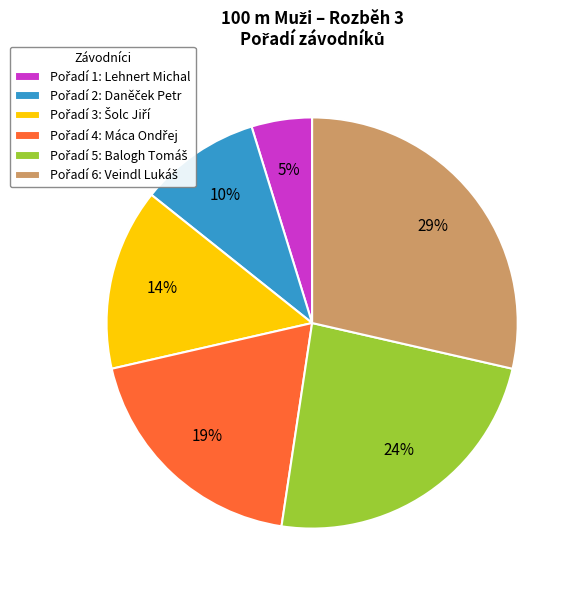

How many segments does this pie chart have?

6